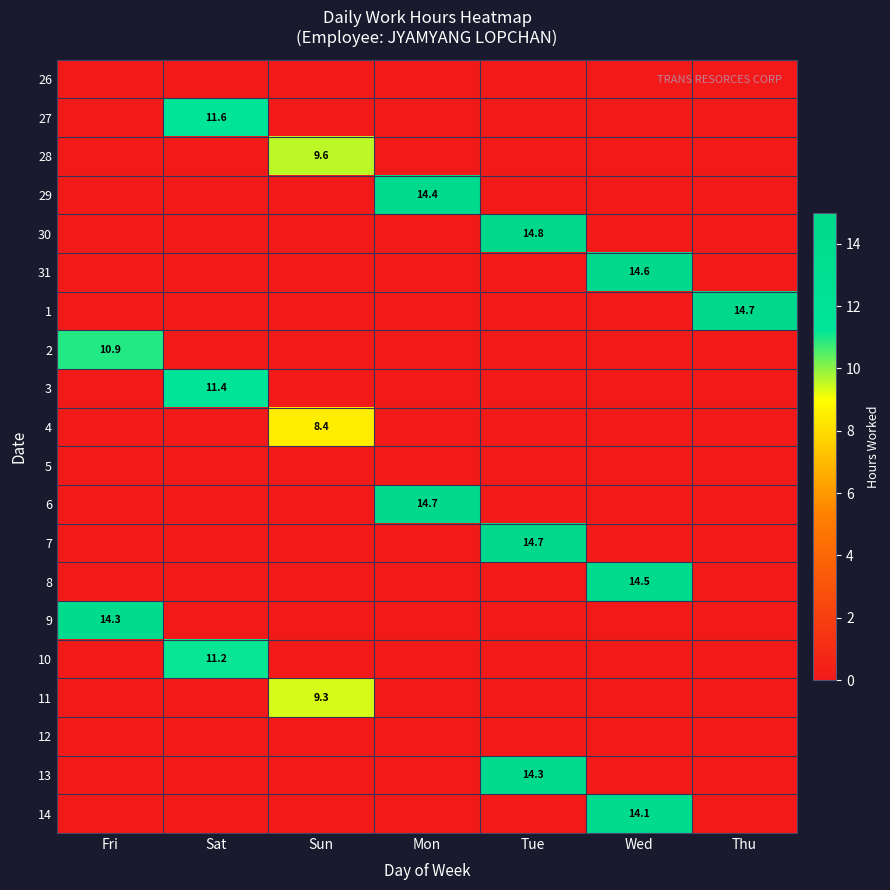

The 8 series shows 0.0 at Tue. True or false?

True